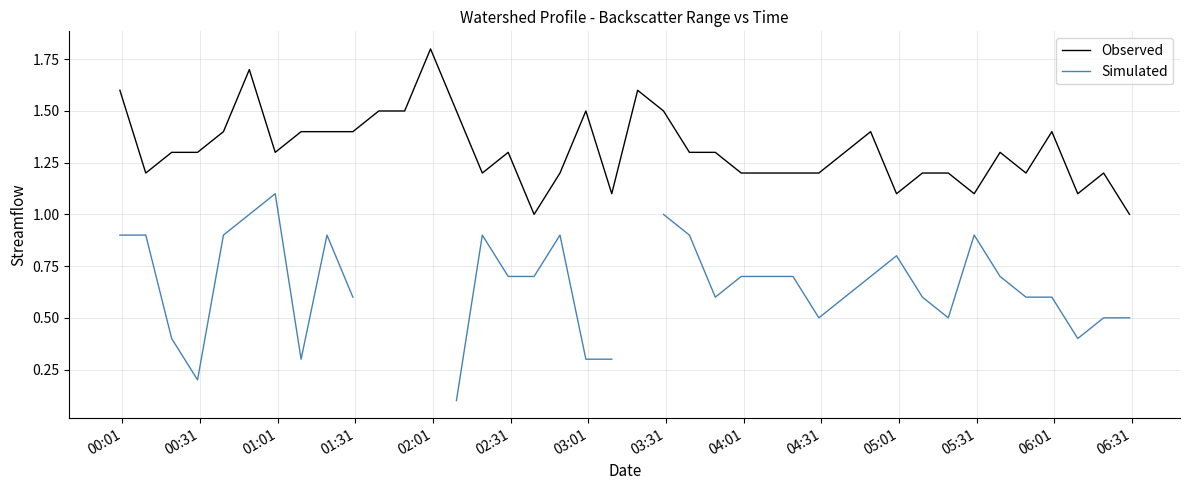

What is the minimum value for Observed?

1.0